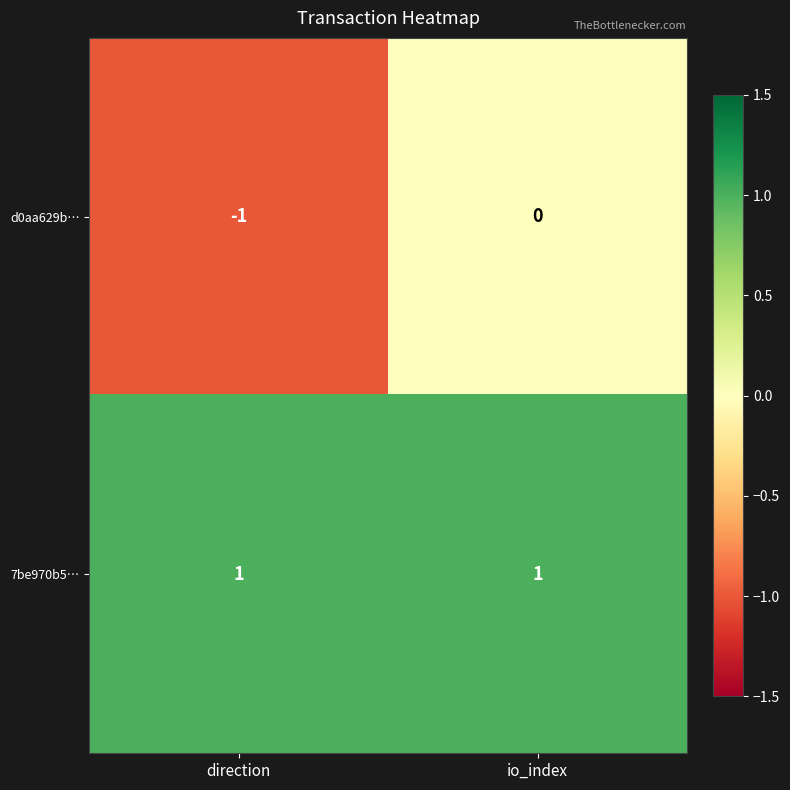

Reading left to right, extract all data points from this chart.

d0aa629b…: direction=-1	io_index=0
7be970b5…: direction=1	io_index=1